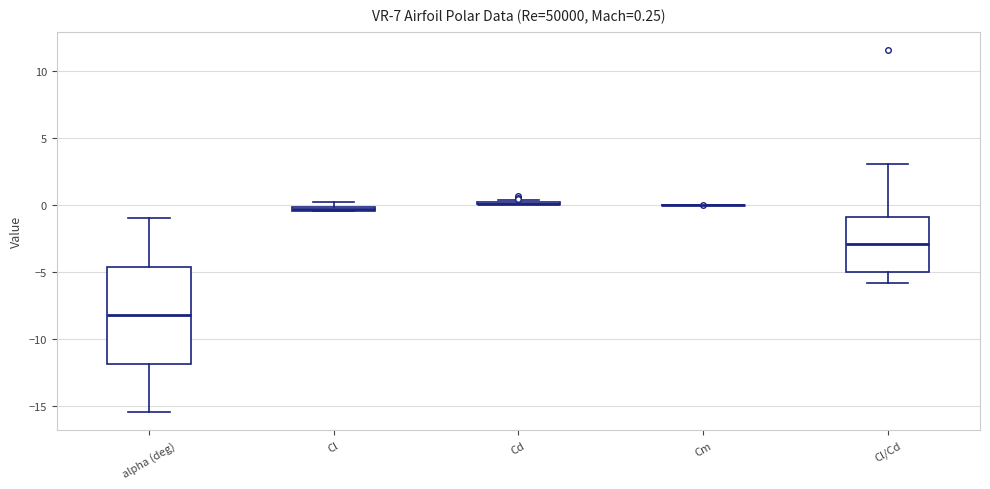

Comparing the boxes themselves (not the whiskers), which one is the tallest?

alpha (deg)